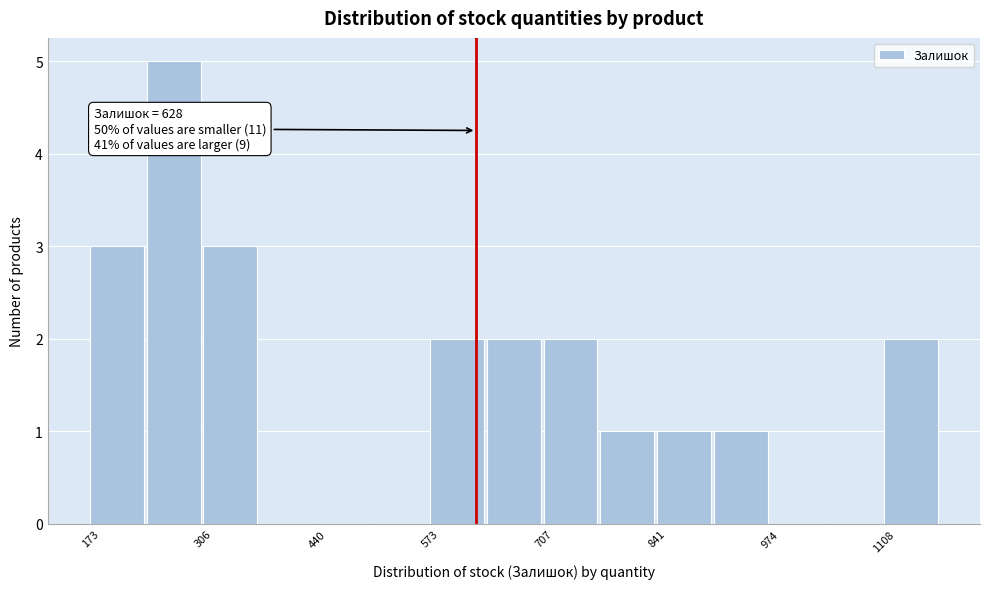

Around what value on the x-axis is the tallest bar? Give the approximate position of its centre, as read against the axis.

280